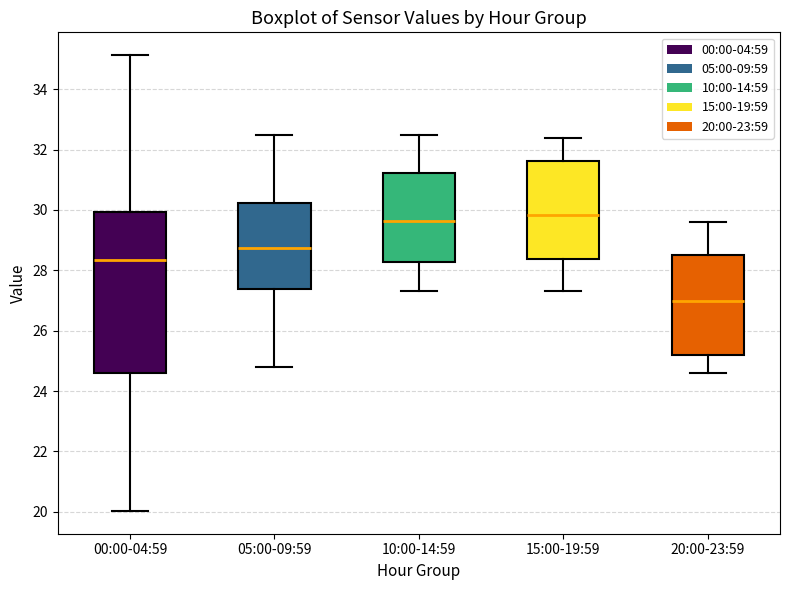

Where does the median line of the box for 15:00-19:59 sit on the y-axis? The values are not printed on the chart, so give them approximately, as read against the axis.

29.8